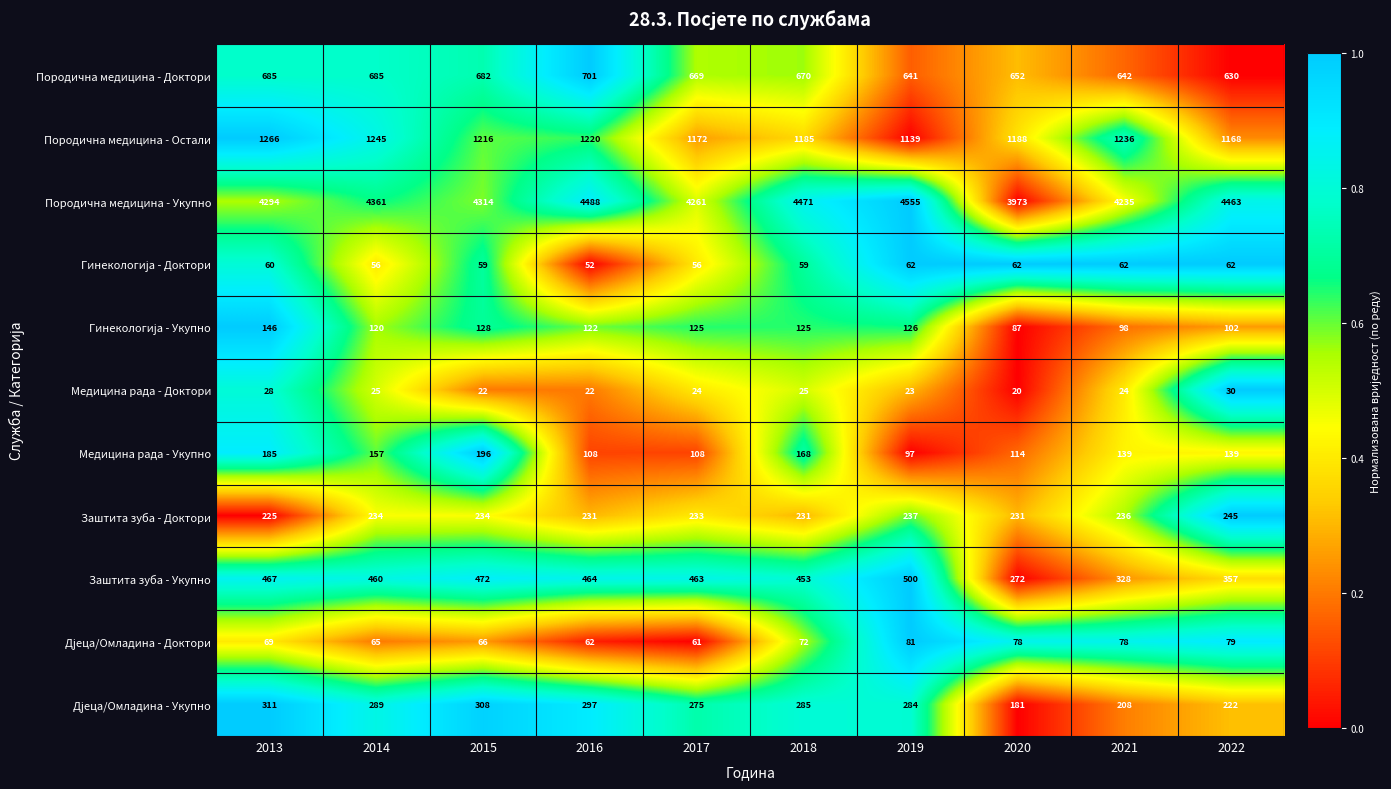

At which category is the sum across all series the highest?

2016